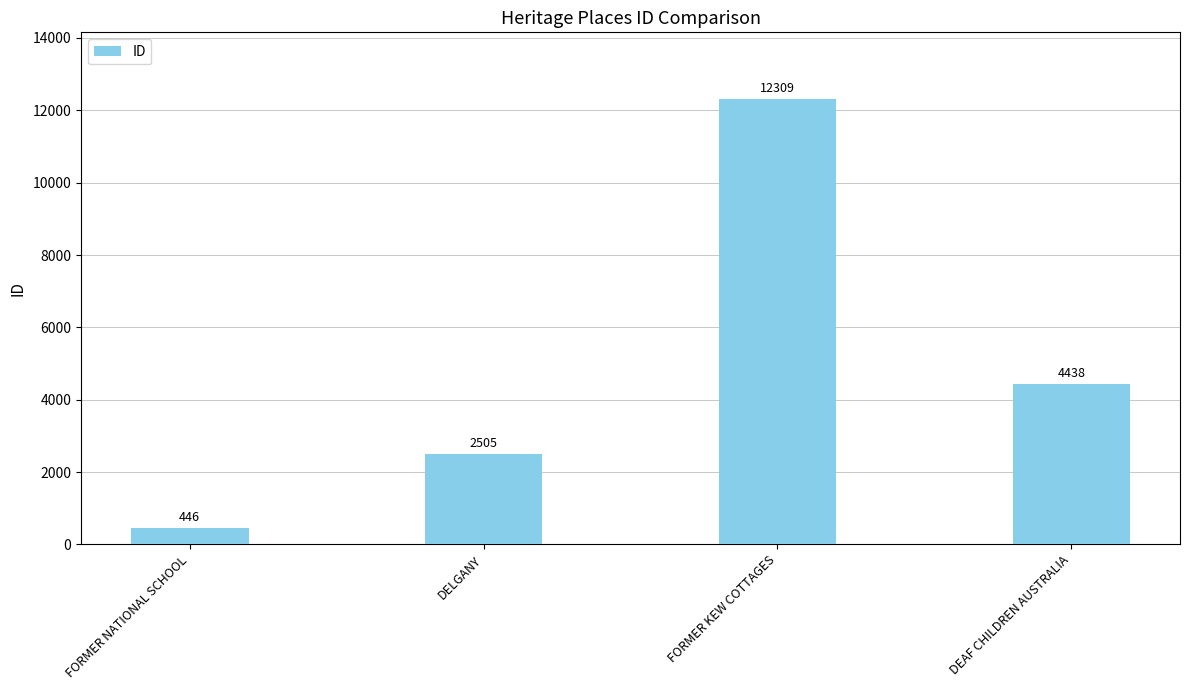

Reading right to left, list all the values displayed in this chart.

4438	12309	2505	446